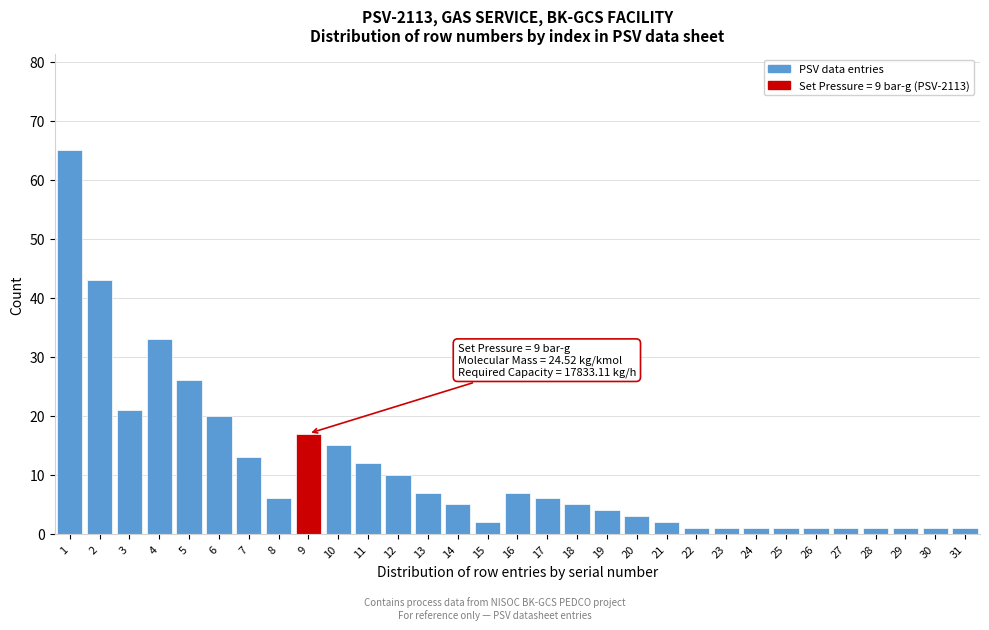

What is the sum of all values?

332